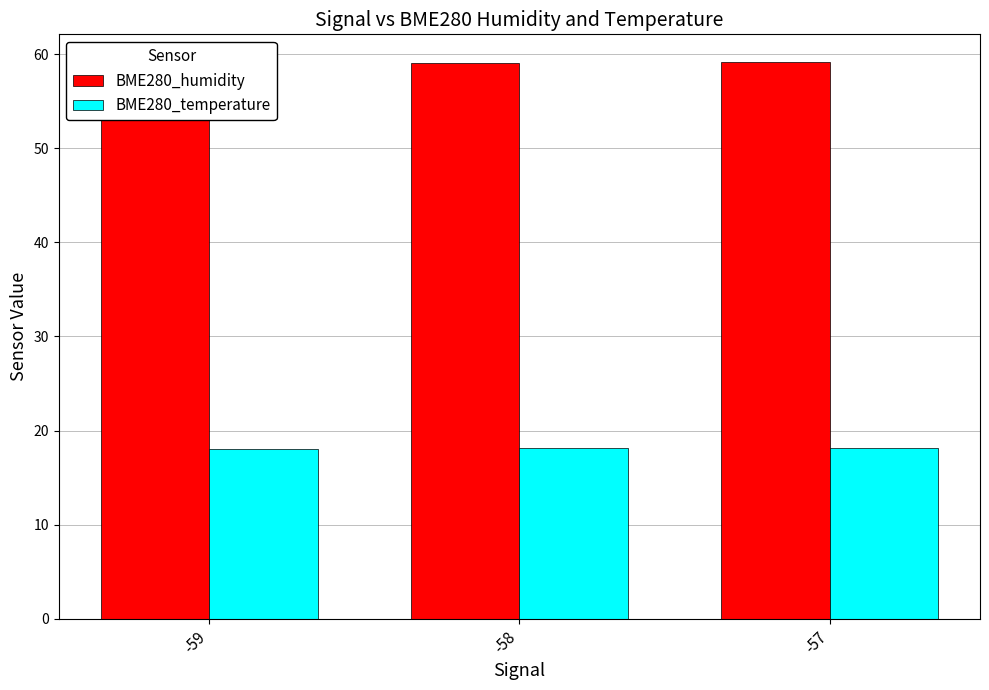

What is the value of the BME280_humidity bar at the 1st from the left?

59.1